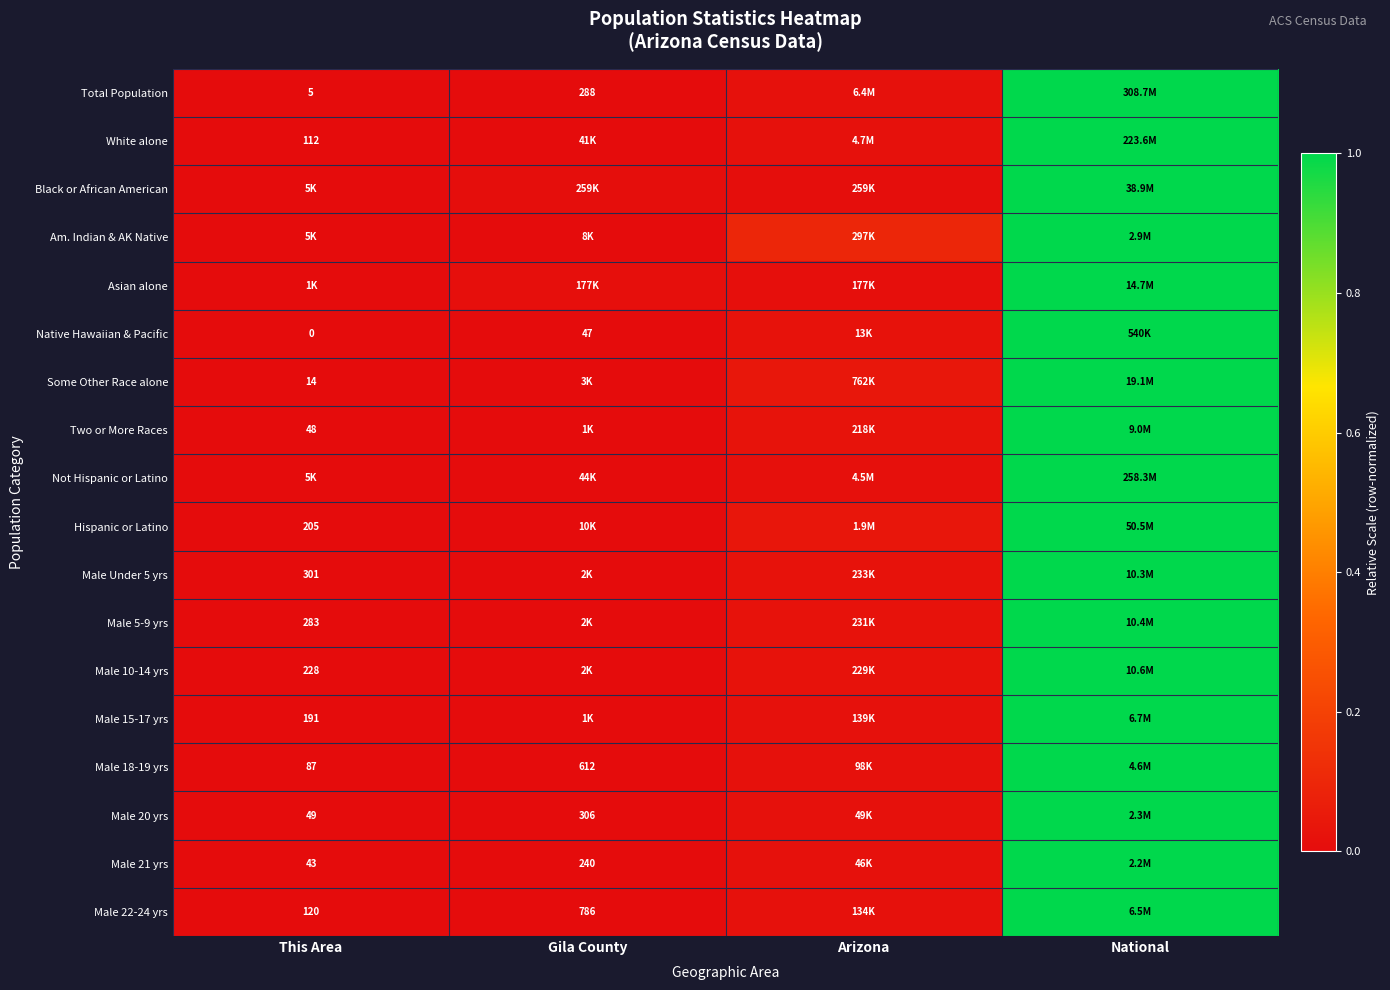

At which category is the sum across all series the highest?

National